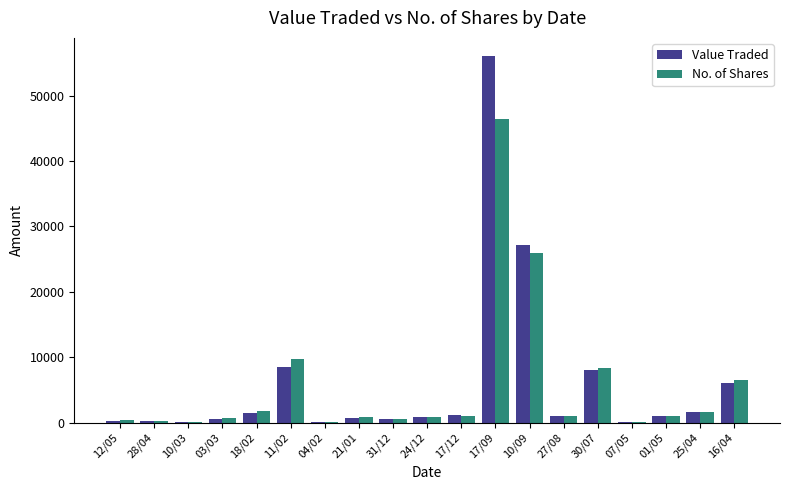

The Value Traded series shows 251 at 28/04. True or false?

True